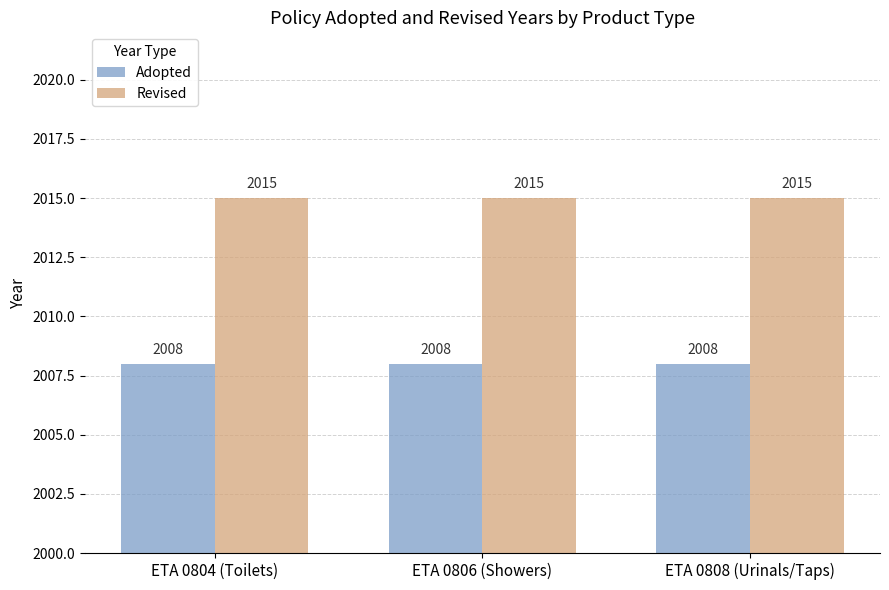

Is the value of Adopted at ETA 0806 (Showers) greater than the value of Revised at ETA 0806 (Showers)?

No